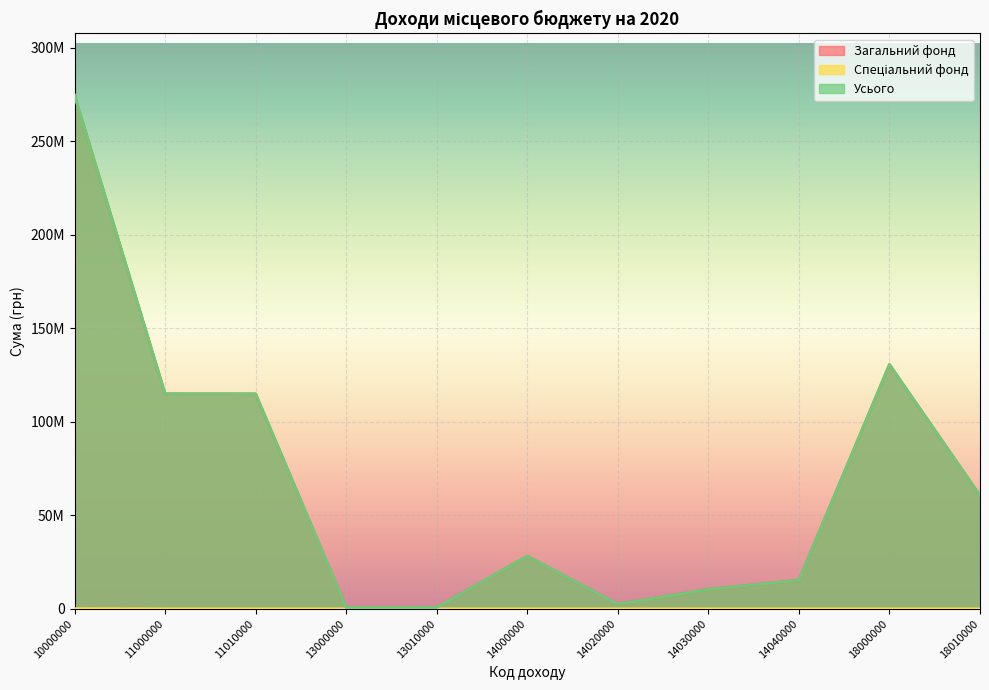

Is the value of Спеціальний фонд at 10000000 greater than the value of Загальний фонд at 18000000?

No